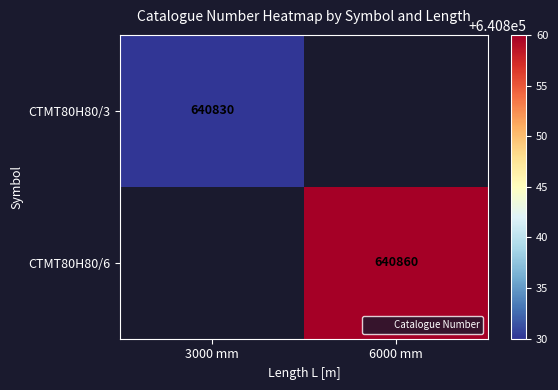

What is the maximum value shown in the chart?

640860.0